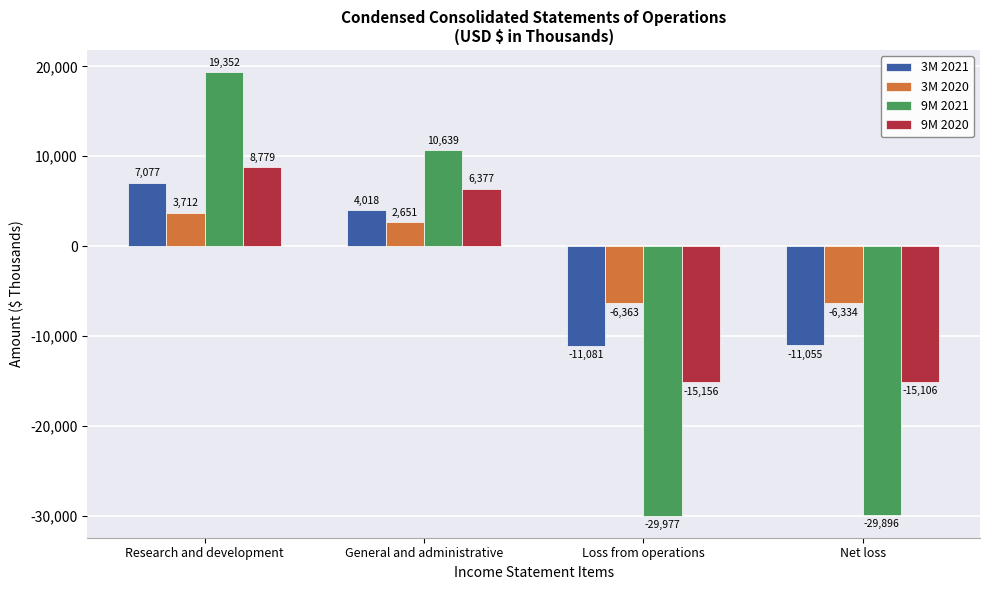

Count the number of data series in this chart.

4